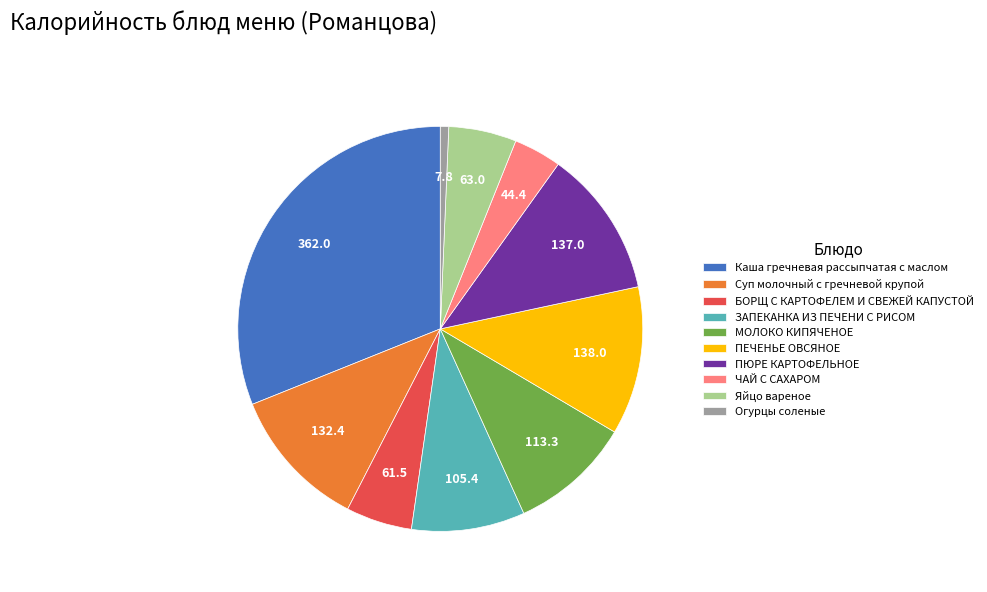

Which category has the biggest portion of the pie?

Каша гречневая рассыпчатая с маслом